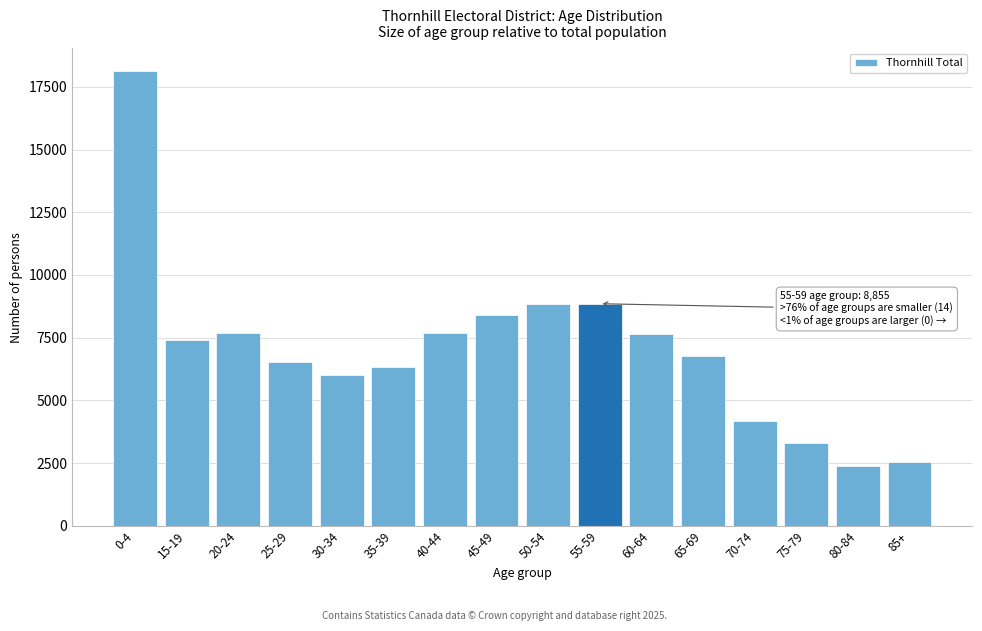

Between 40-44 and 30-34, which is larger?

40-44